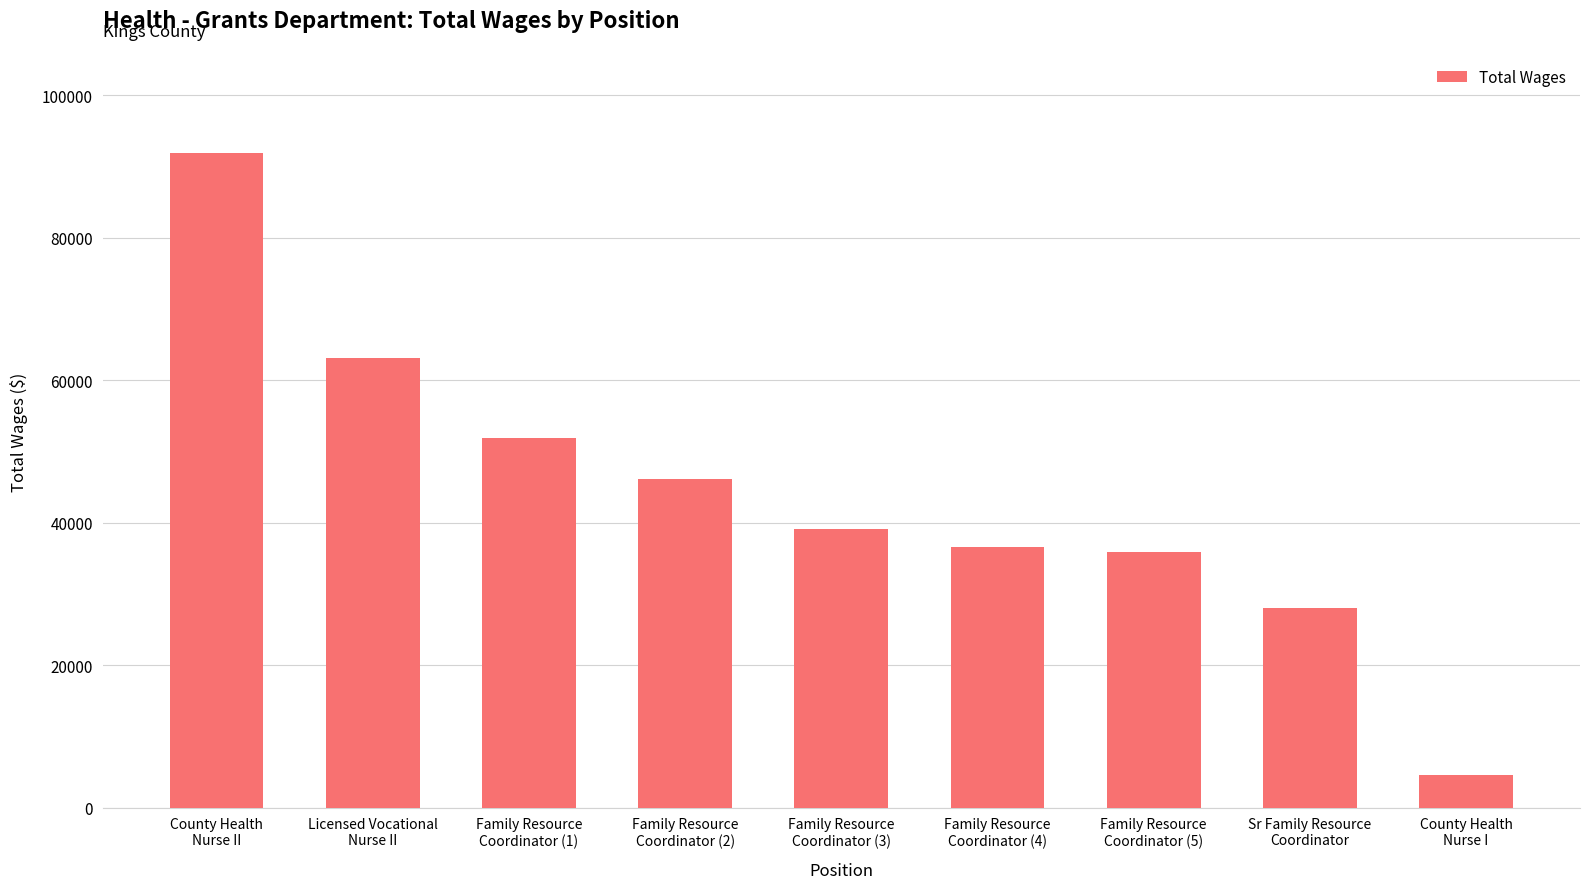

At which label is the value closest to 48225?

Family Resource
Coordinator (2)